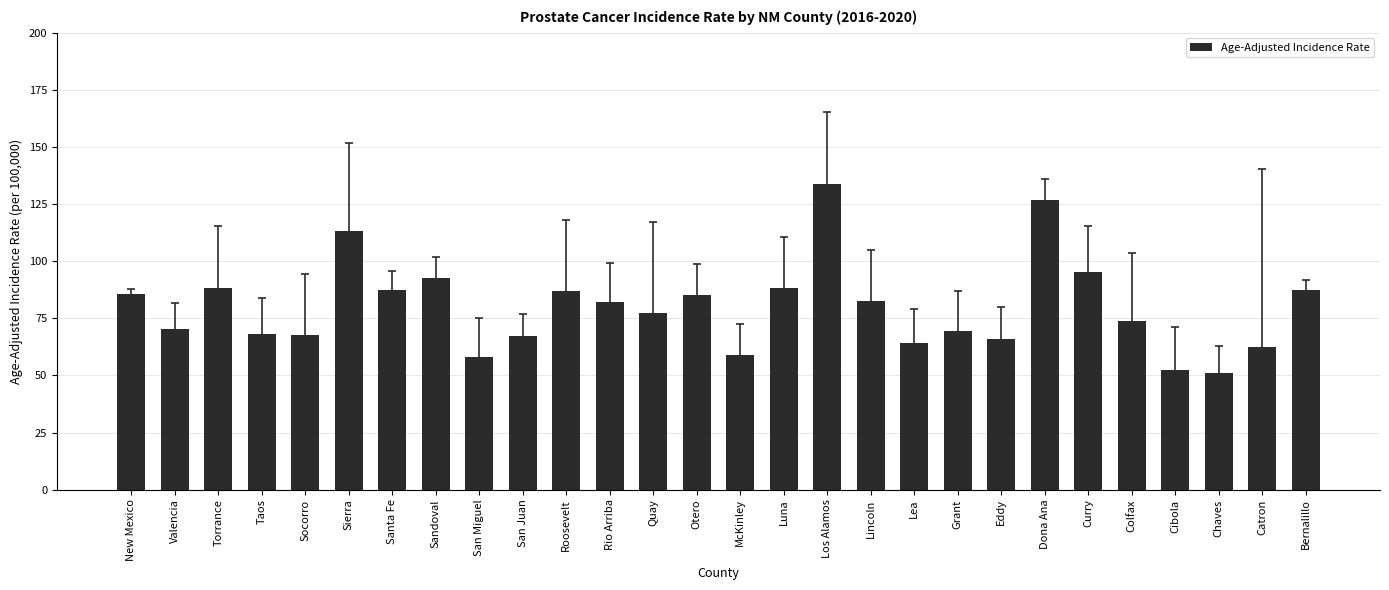

What is the sum of all values?

2244.0